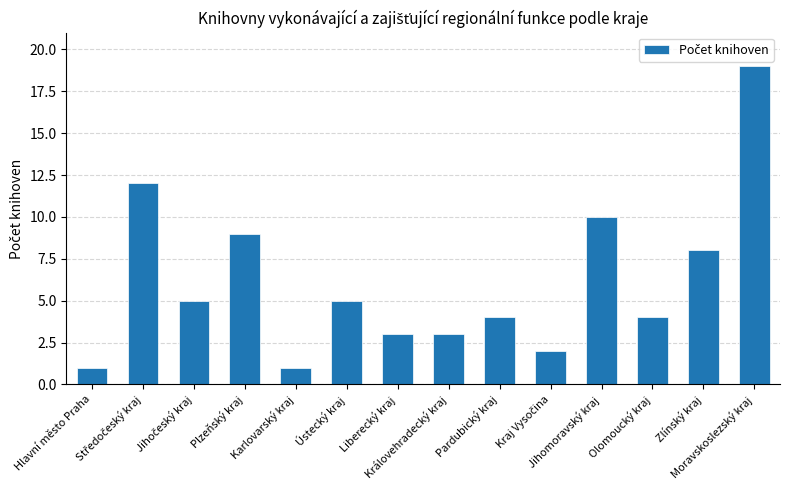

What is the greatest value displayed?

19